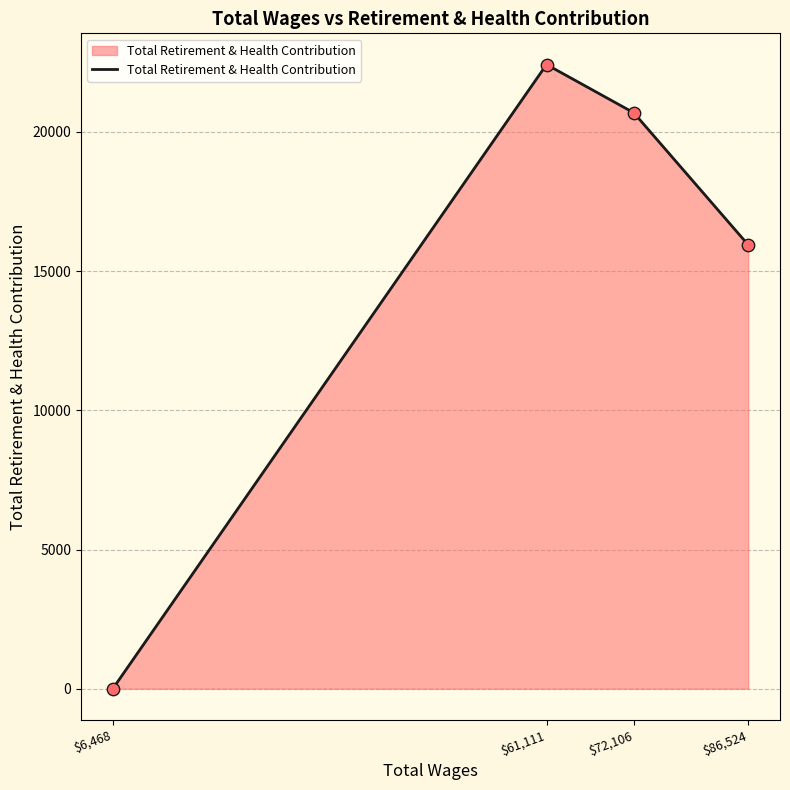

Between $6,468 and $86,524, which is larger?

$86,524